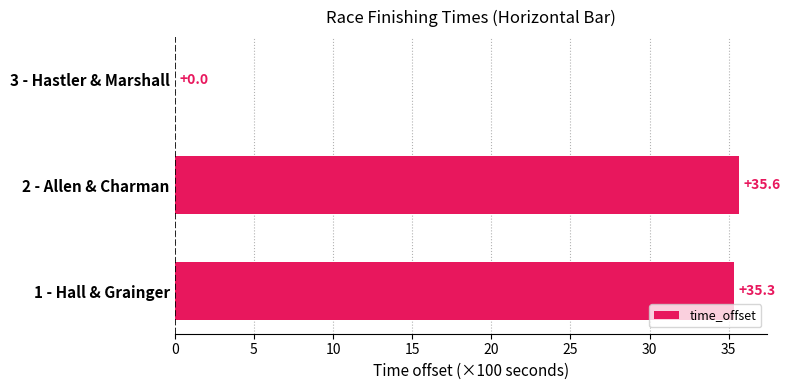

Which has a higher value, 1 - Hall & Grainger or 2 - Allen & Charman?

2 - Allen & Charman